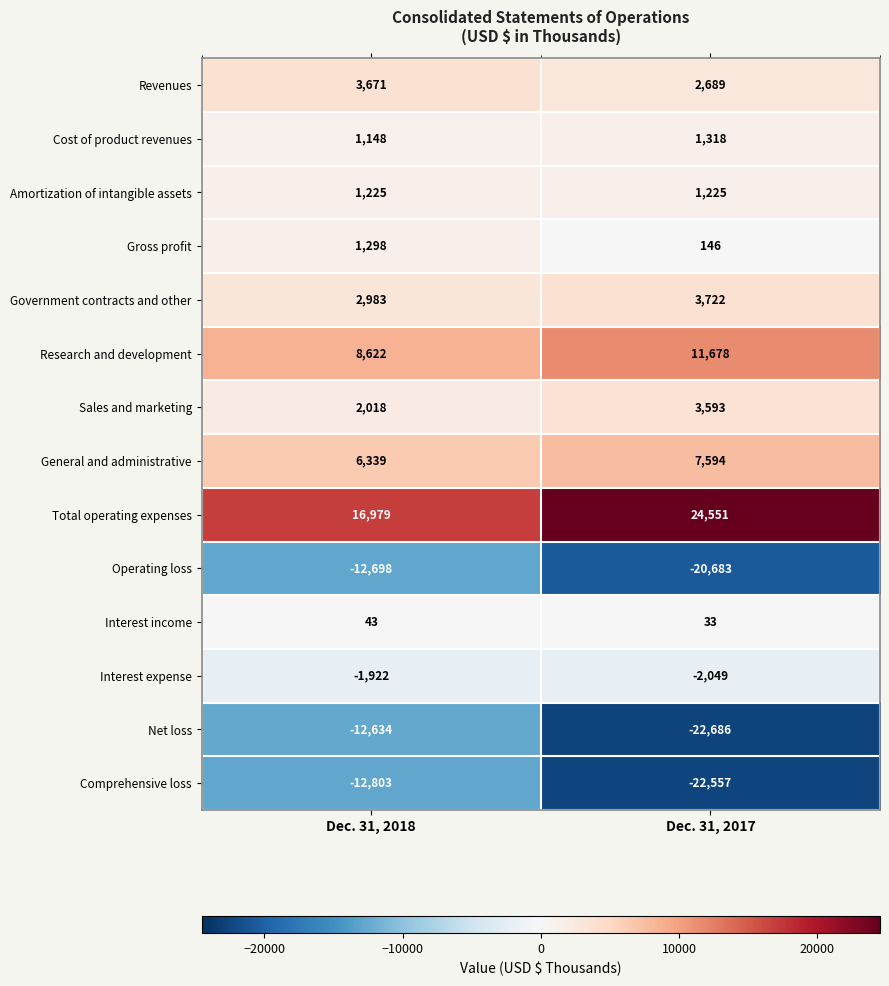

Between Dec. 31, 2018 and Dec. 31, 2017, which series saw the biggest shift?

Net loss